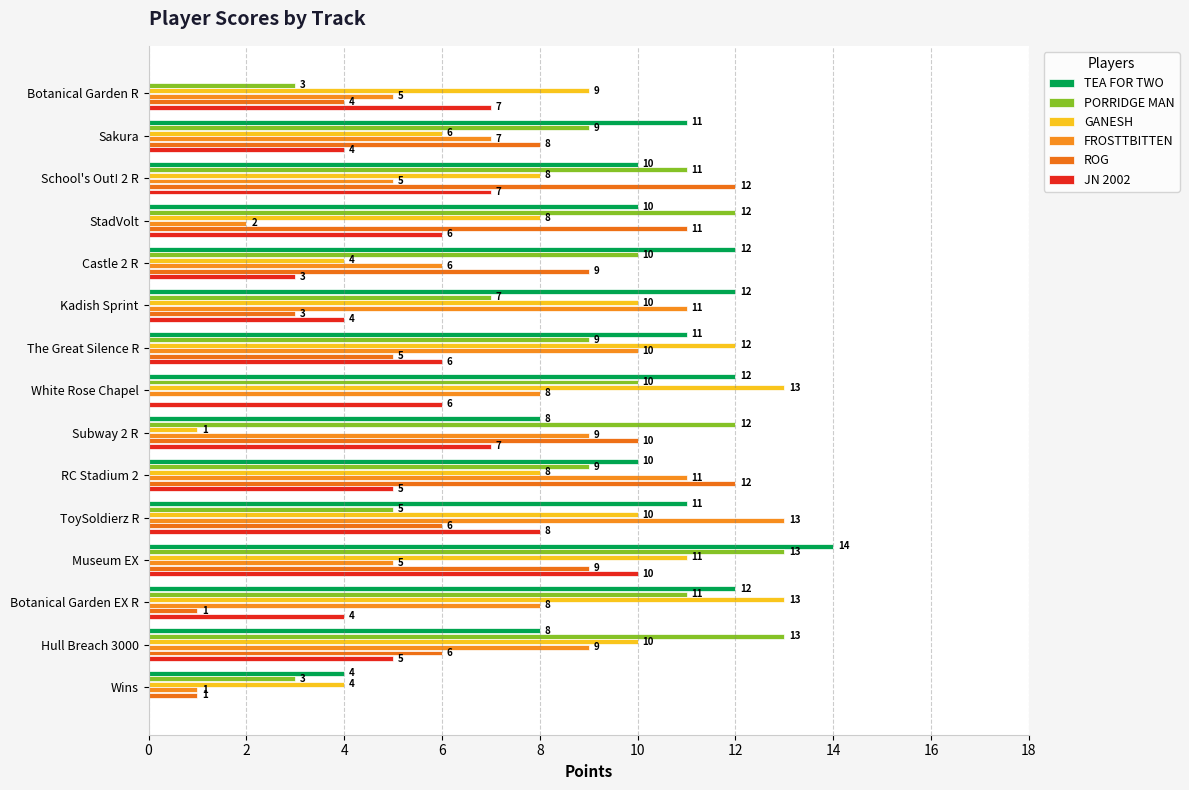

At which category does the chart reach its peak across all series?

Museum EX